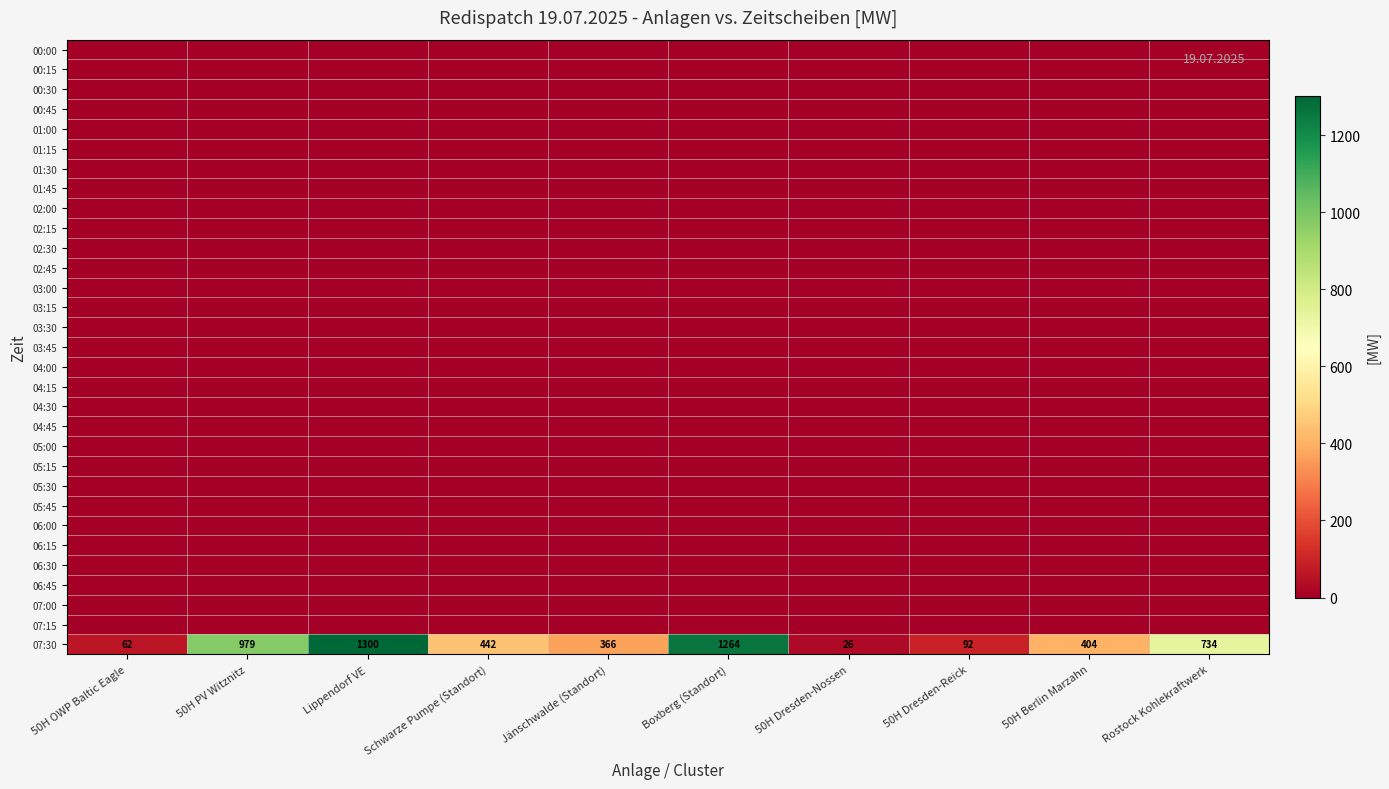

Which series has the widest spread of values?

07:30